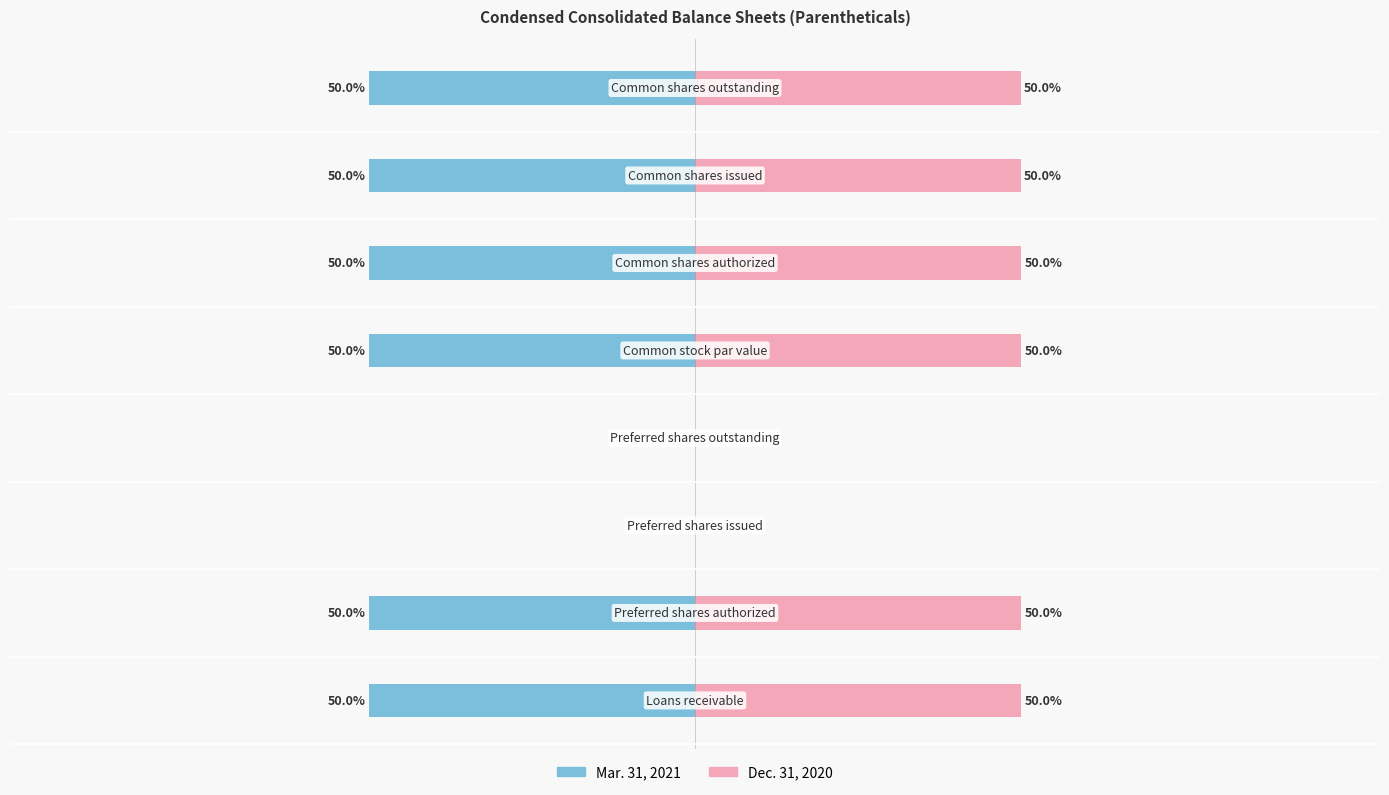

Rank the series by their maximum value, from lowest to highest.

Mar. 31, 2021, Dec. 31, 2020